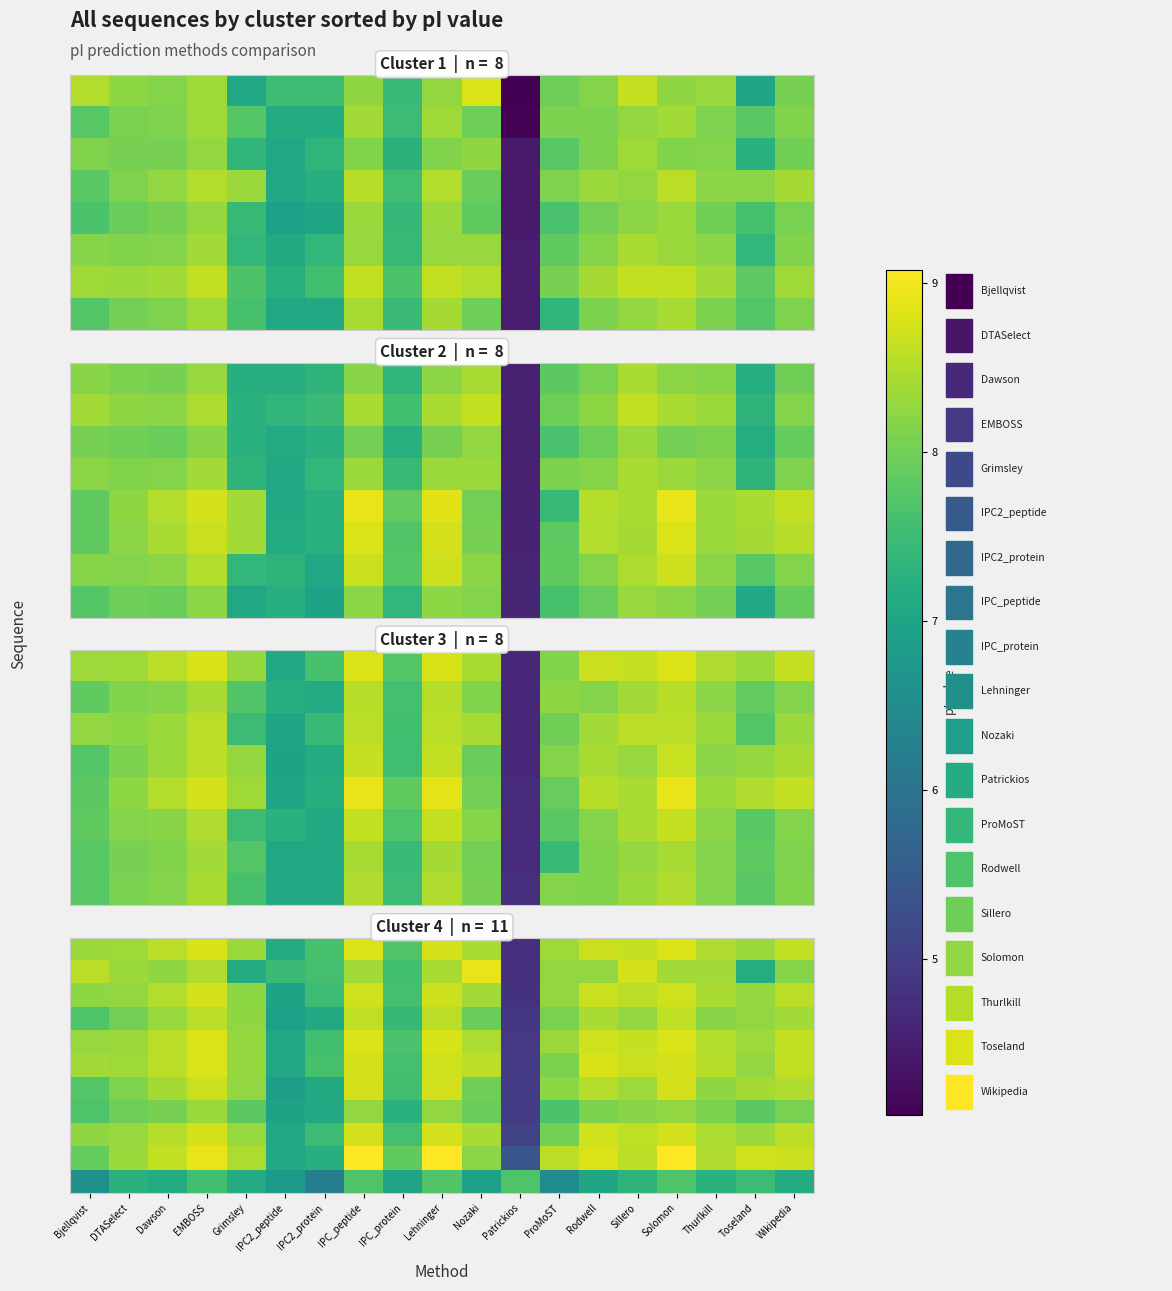

Which category has the lowest value across all series?

Patrickios